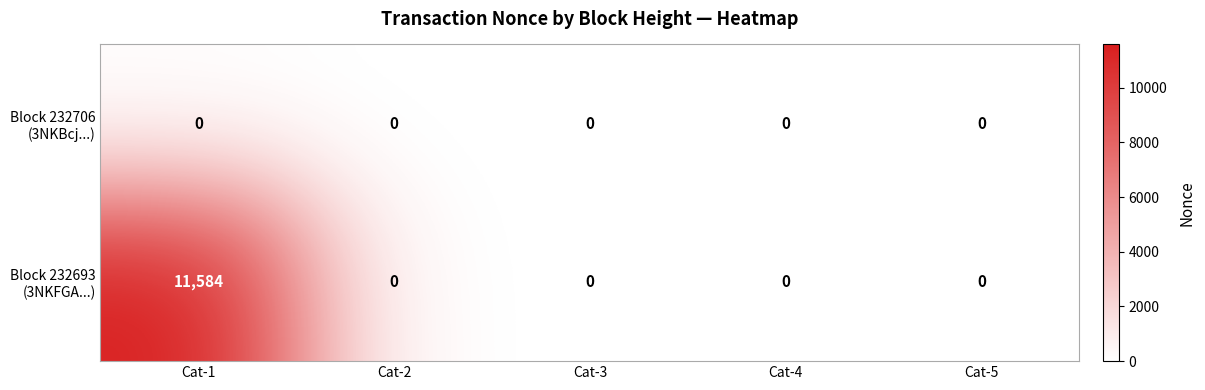

At which category does the chart reach its peak across all series?

Cat-1